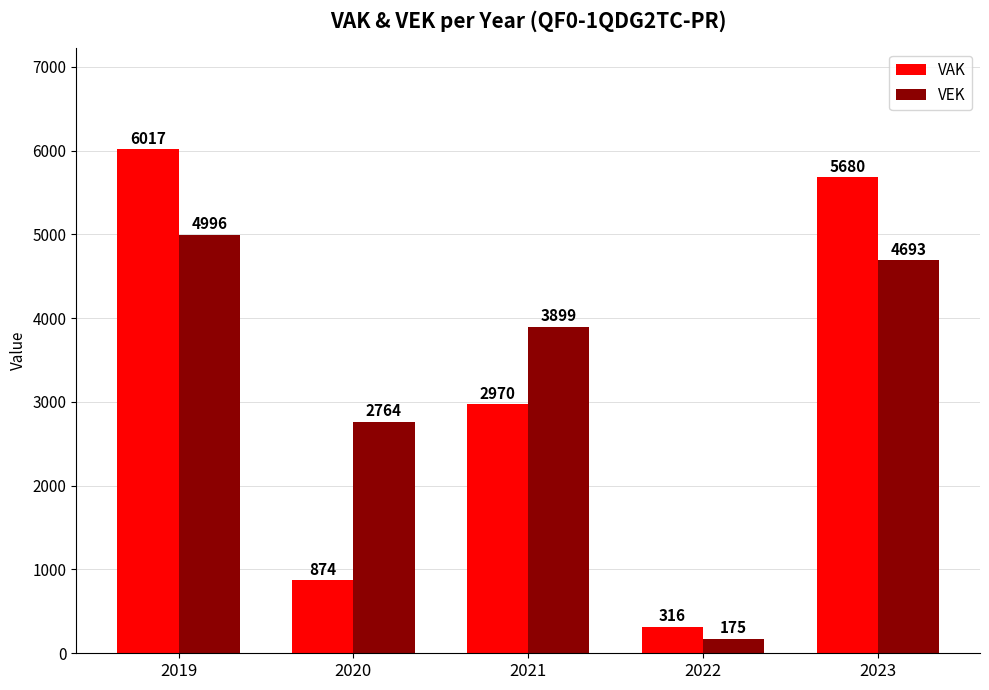

What is the difference between the maximum and minimum values in the VEK series?

4821